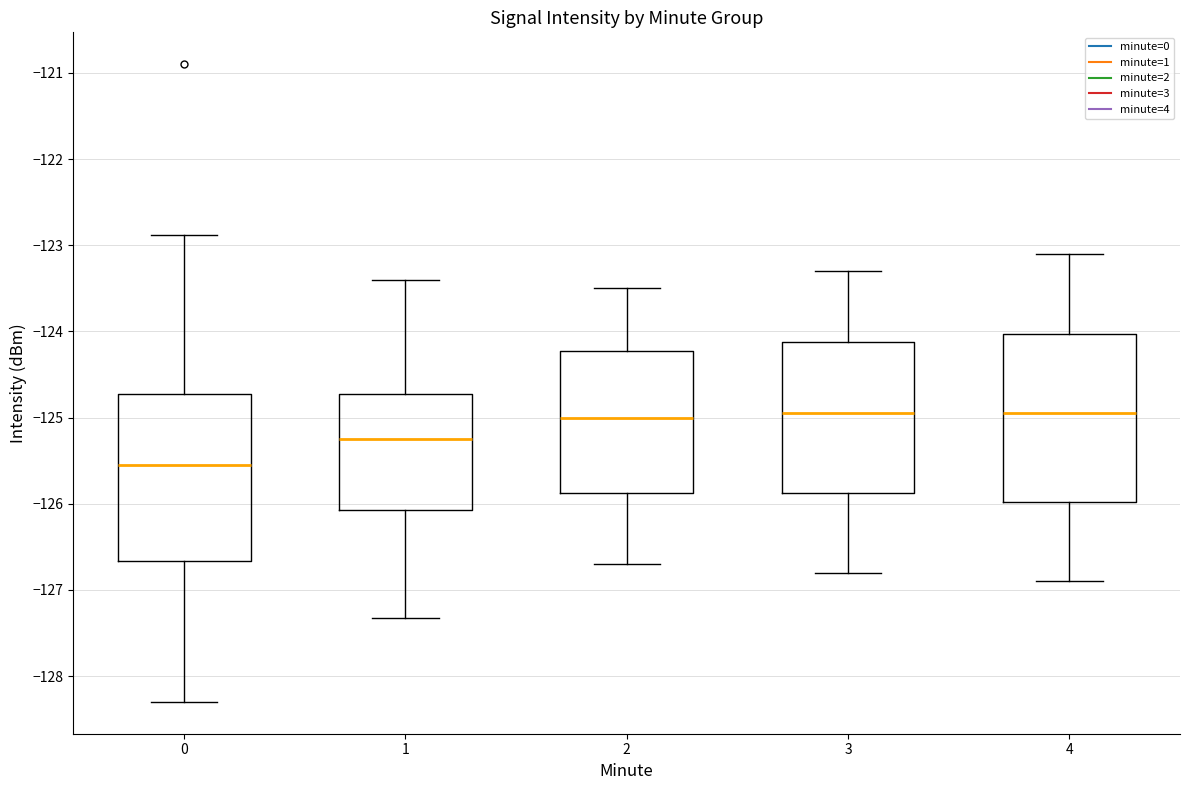

Reading left to right, read every box against the y-axis: the position of its median line, the range the box covers, and the ends of its whiskers. The values are not printed on the chart, so give them approximately, as read against the axis.

0: median -125.6, box -126.7 to -124.7, whiskers -128.3 to -122.9
1: median -125.2, box -126.1 to -124.7, whiskers -127.3 to -123.4
2: median -125.0, box -125.9 to -124.2, whiskers -126.7 to -123.5
3: median -124.9, box -125.9 to -124.1, whiskers -126.8 to -123.3
4: median -124.9, box -126.0 to -124.0, whiskers -126.9 to -123.1